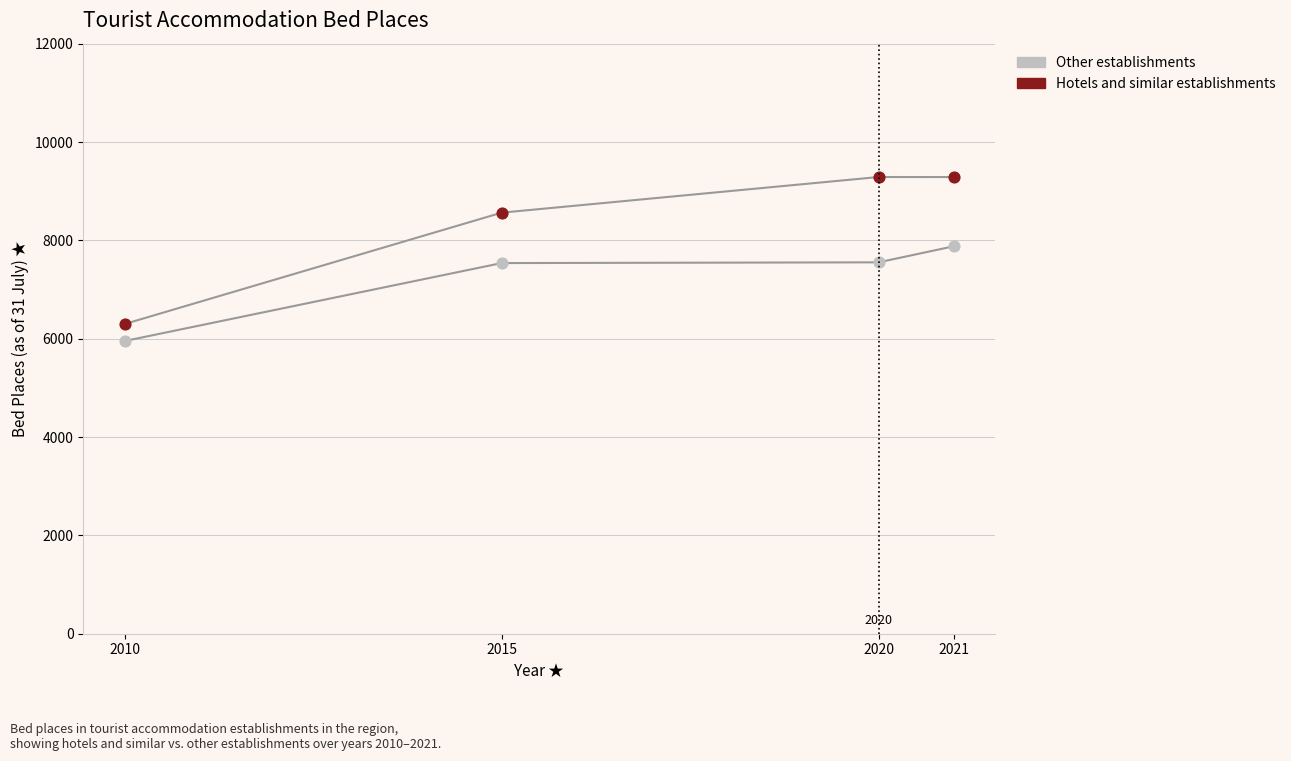

Which series contains the lowest Y value?

Other establishments